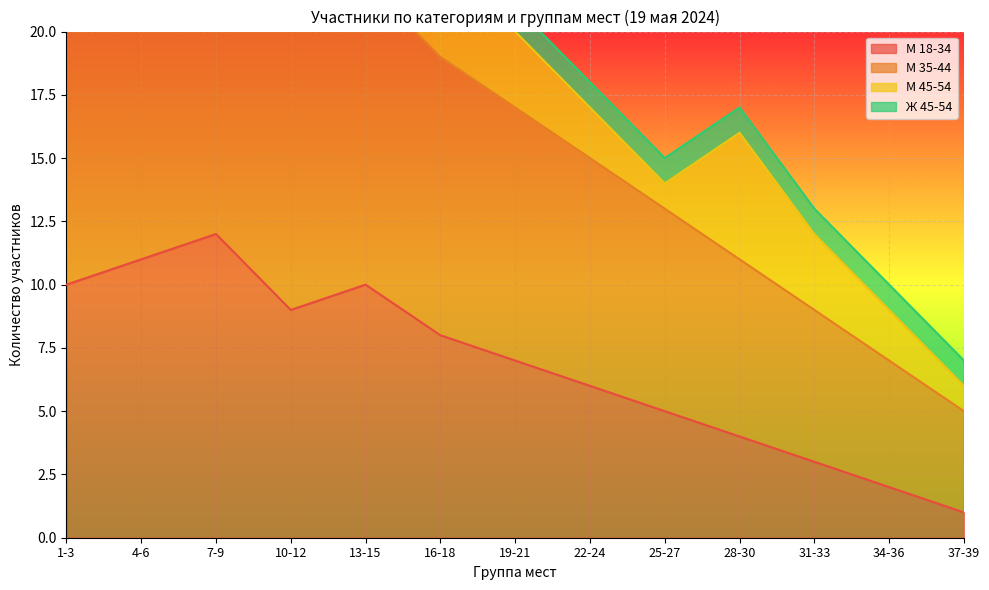

The value of М 18-34 at 16-18 is 8. True or false?

True